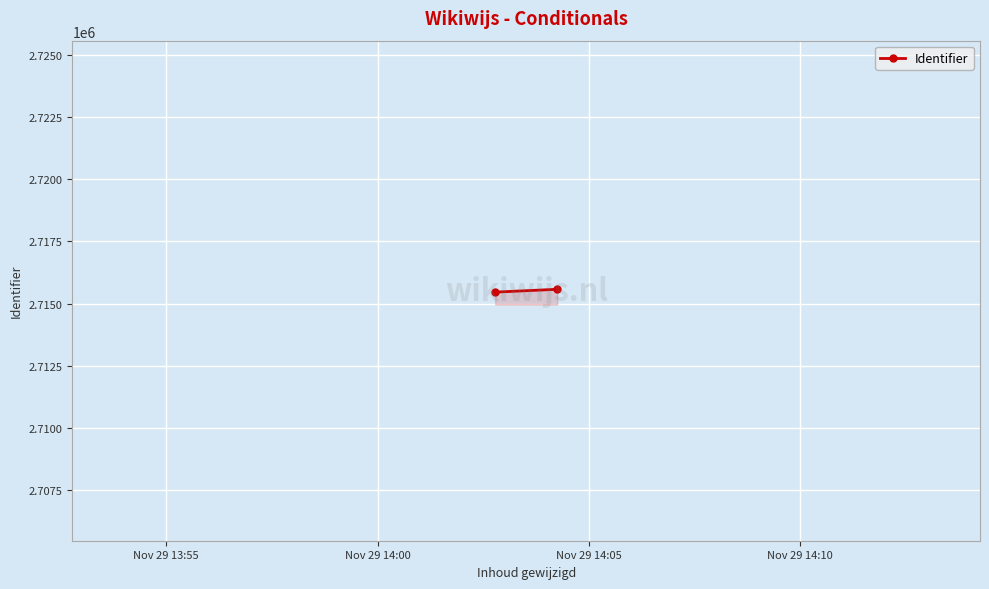

What is the minimum value shown in the chart?

2715462